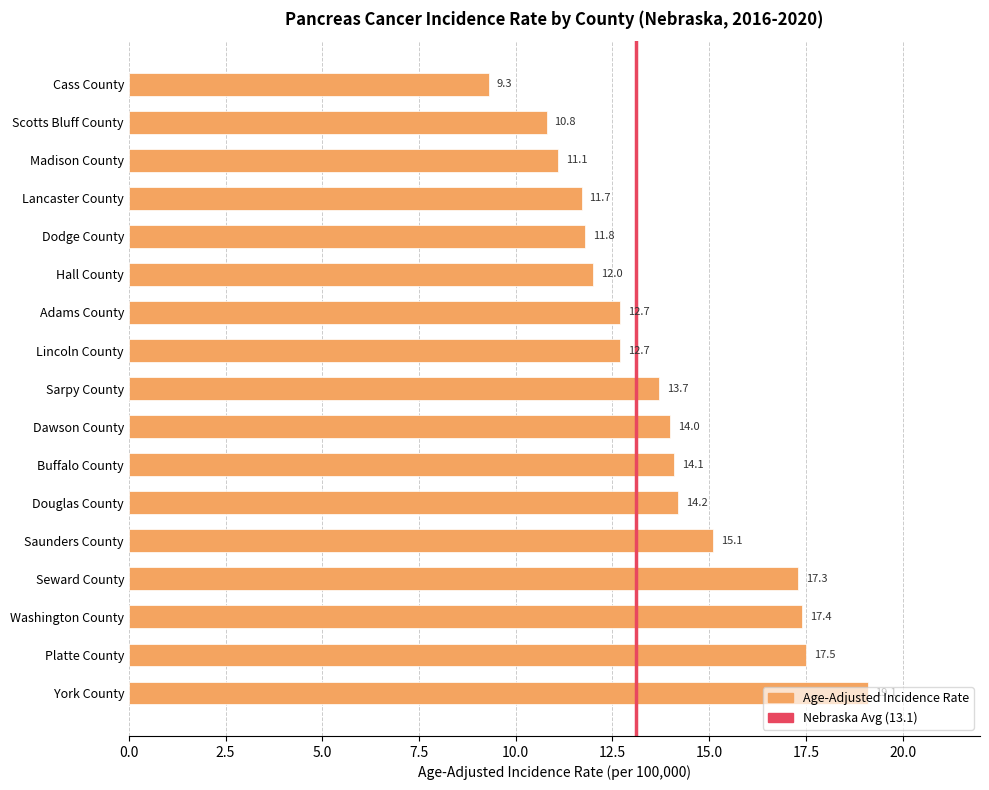

Where is the data nearest to the value 14?

Dawson County